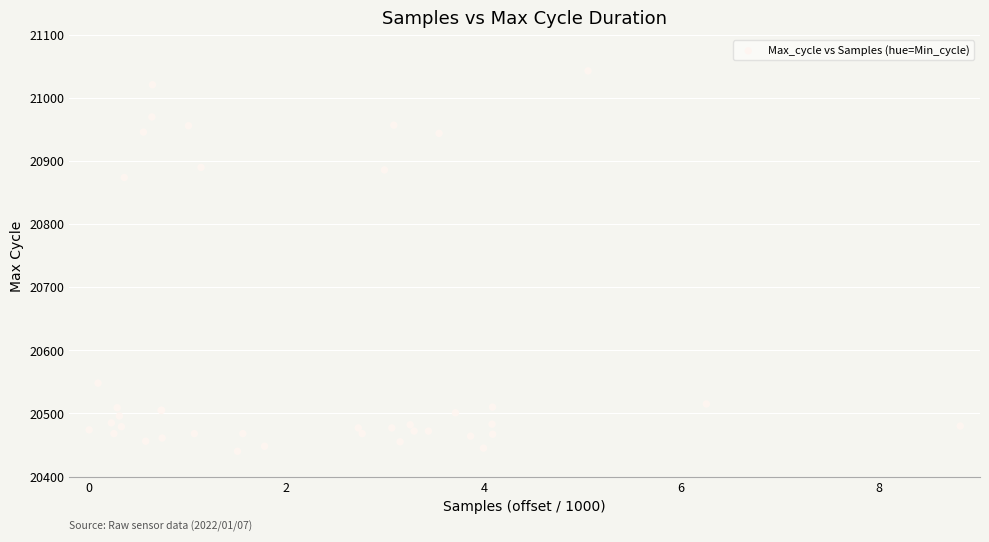

What Y value in the scatter plot is closest to 20741?

20874